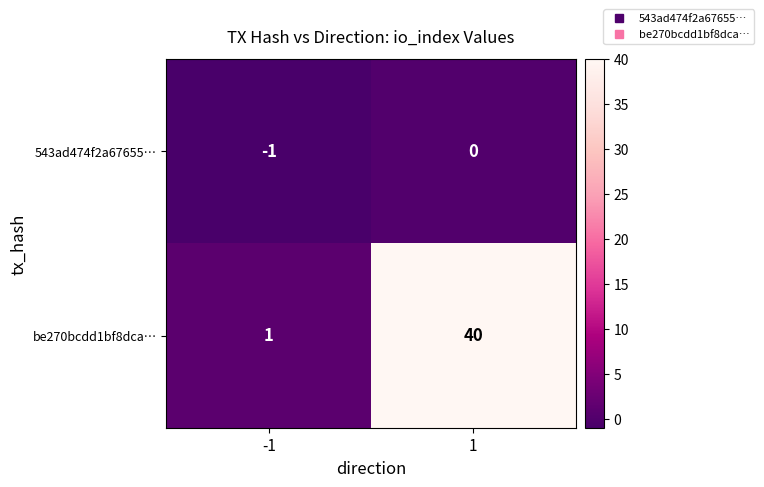

True or false: be270bcdd1bf8dca… has a value of 1 at -1.

True